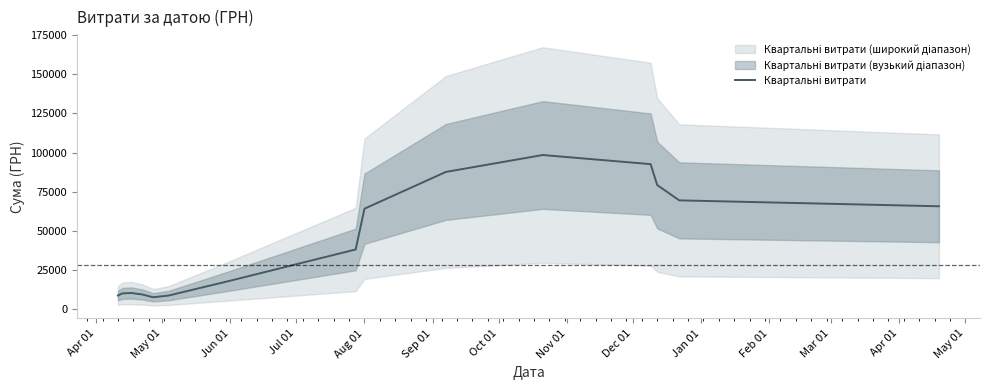

Reading right to left, list all the values displayed in this chart.

65666.3	69446.6	79233.0	92601.8	98437.5	87622.2	64111.6	38045.9	18072.4	8590.9	7492.1	9280.9	10229.3	9958.0	9262.8	8630.3